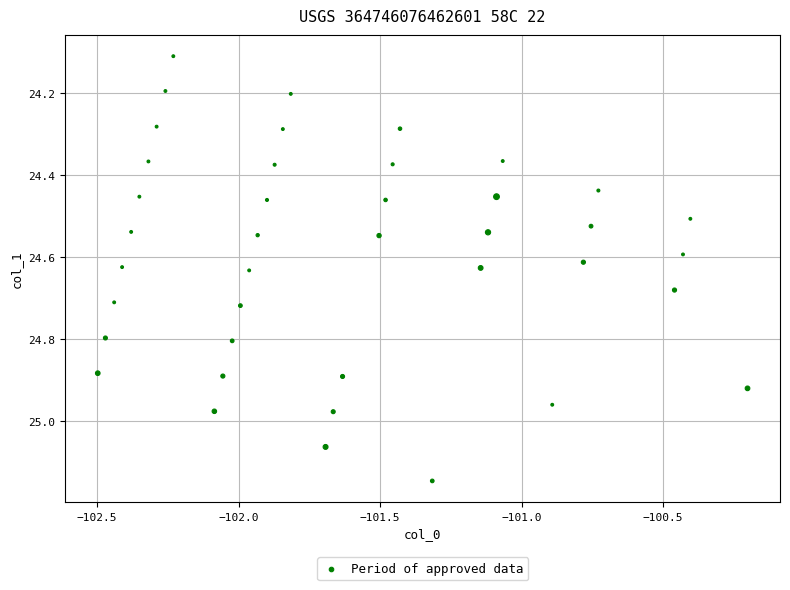

What is the range of X values (max minus min)?

2.3